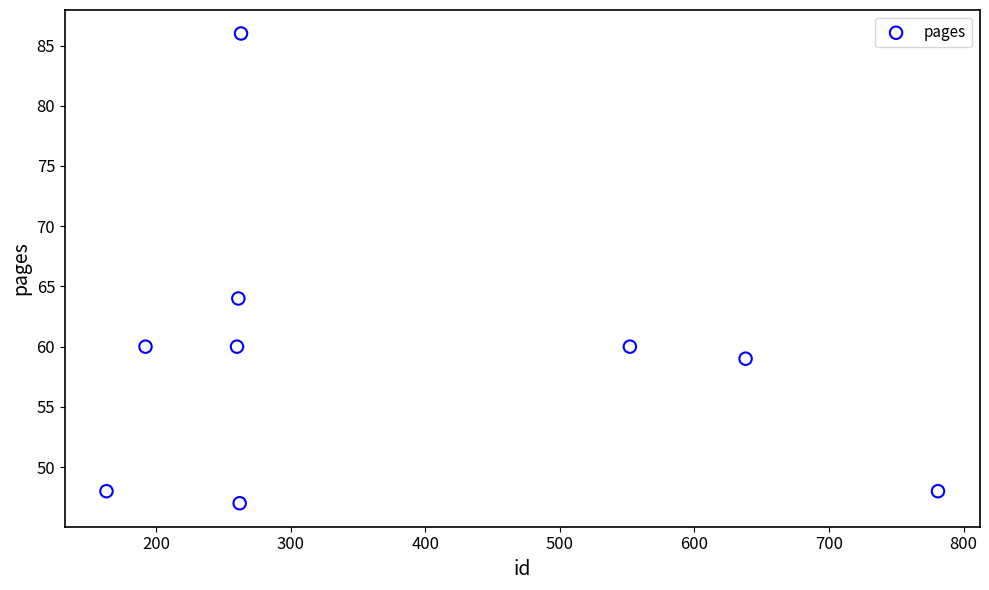

What Y value in the scatter plot is closest to 66?

64